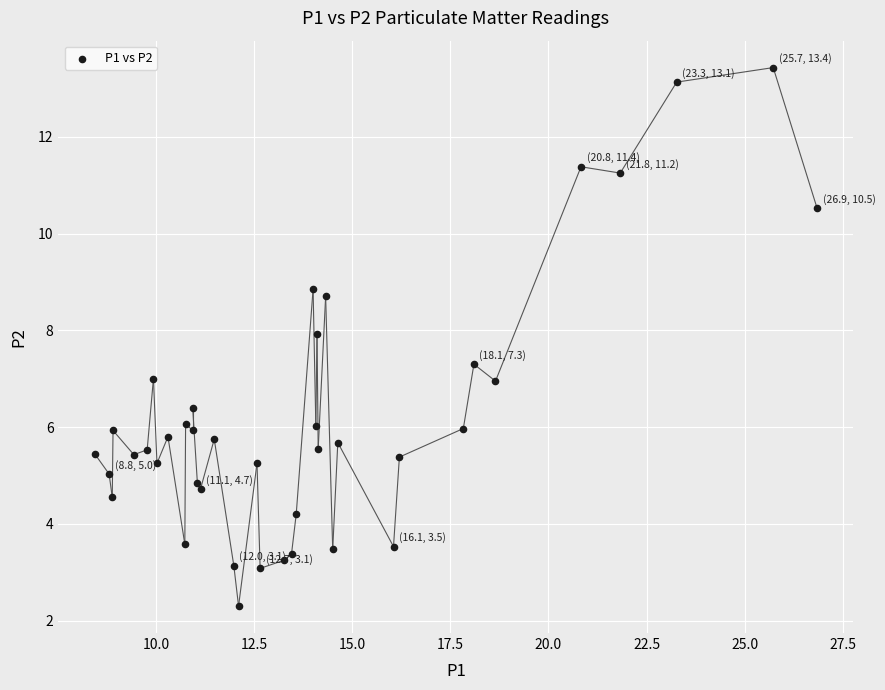

What is the range of Y values (max minus min)?

11.1